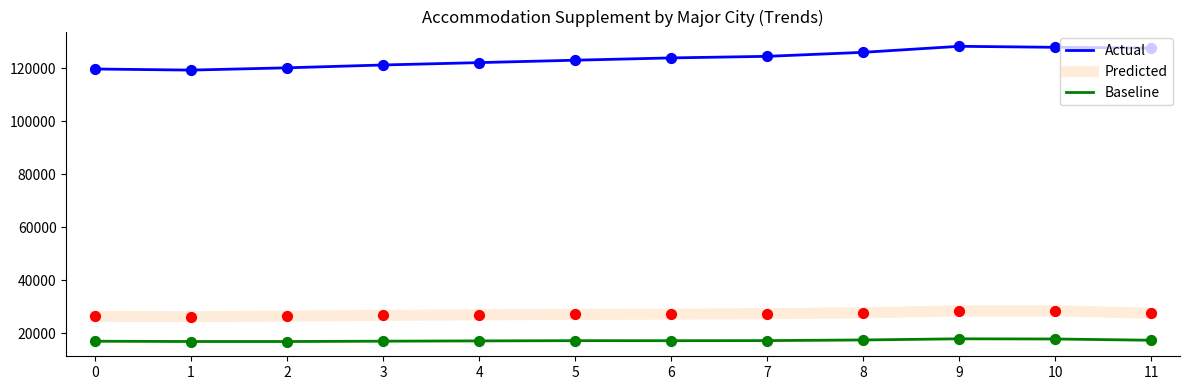

Which series has the widest spread of values?

Actual